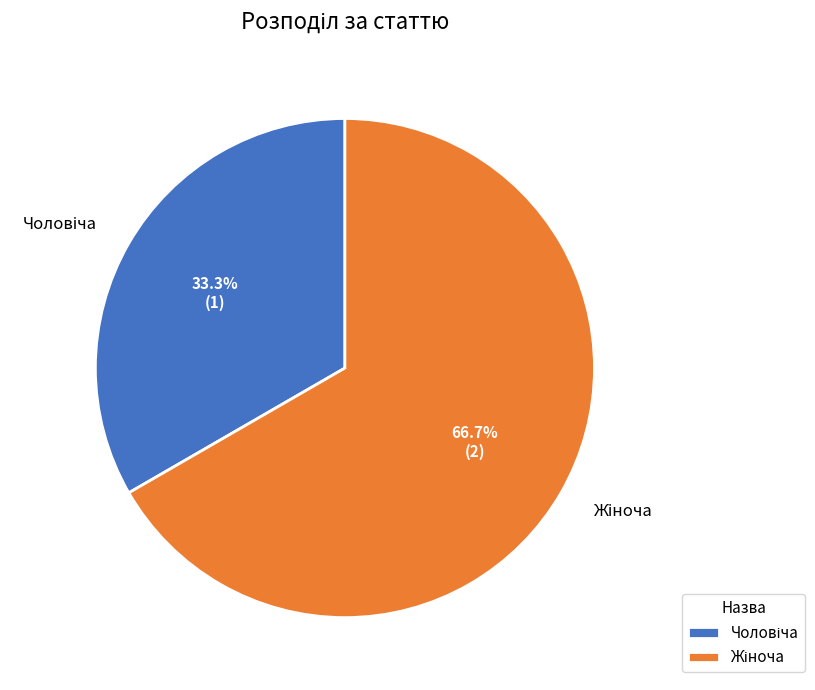

Does any single category account for the majority?

Yes